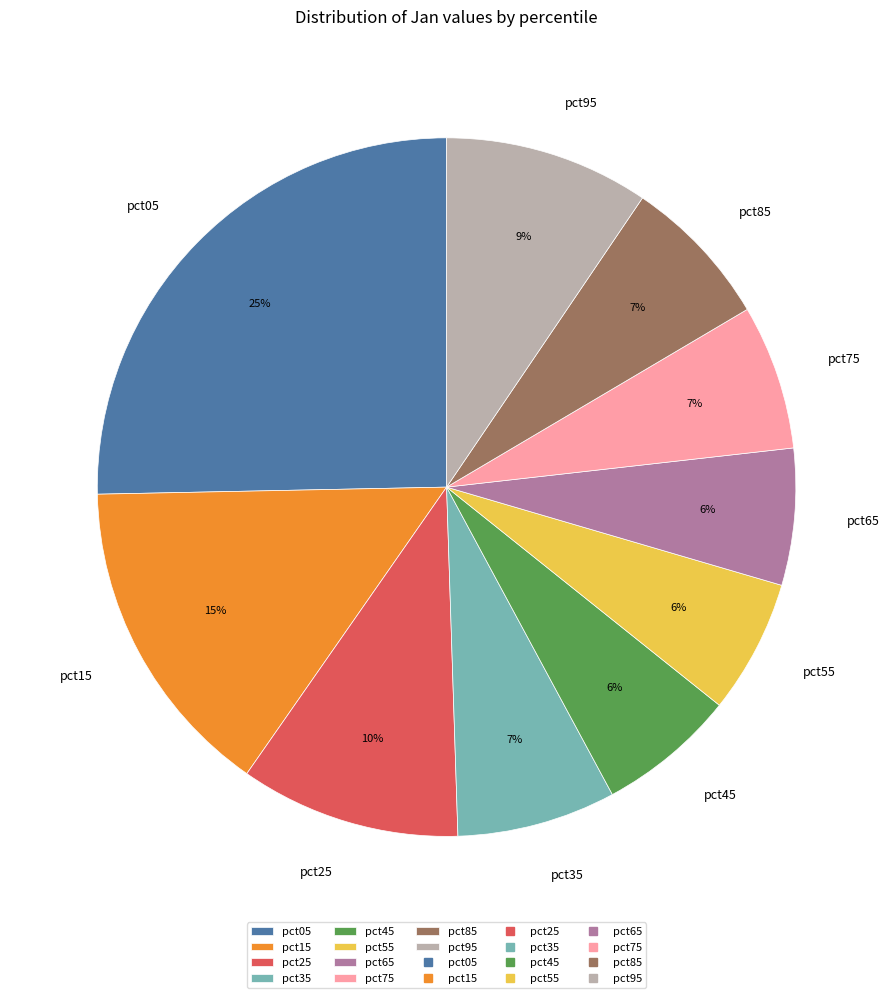

Does any single category account for the majority?

No